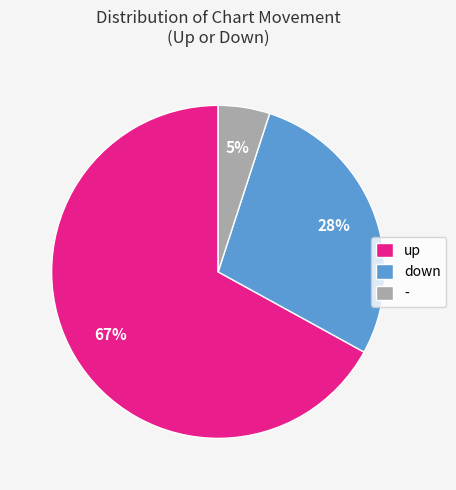

What is the smallest slice in the pie chart?

-